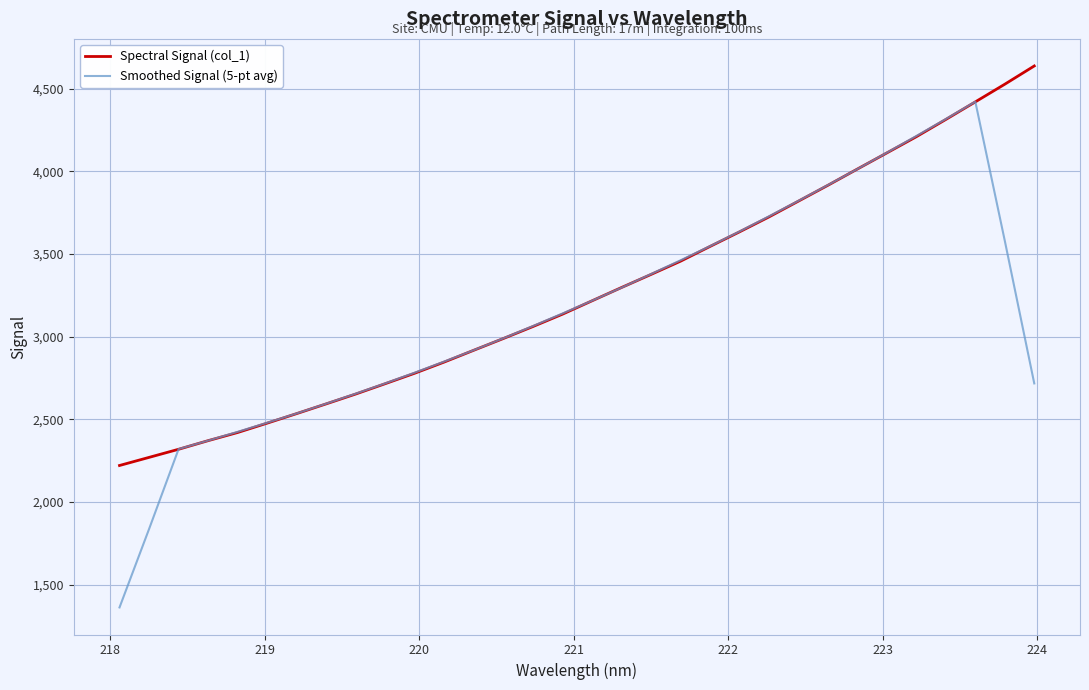

Rank the series by their maximum value, from lowest to highest.

Smoothed Signal (5-pt avg), Spectral Signal (col_1)